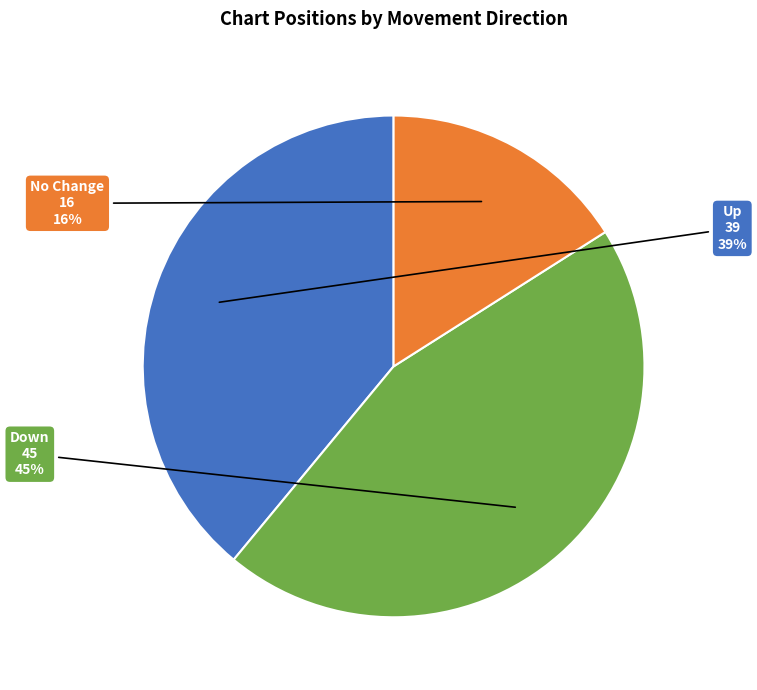

Is there any slice that represents more than half of the pie?

No